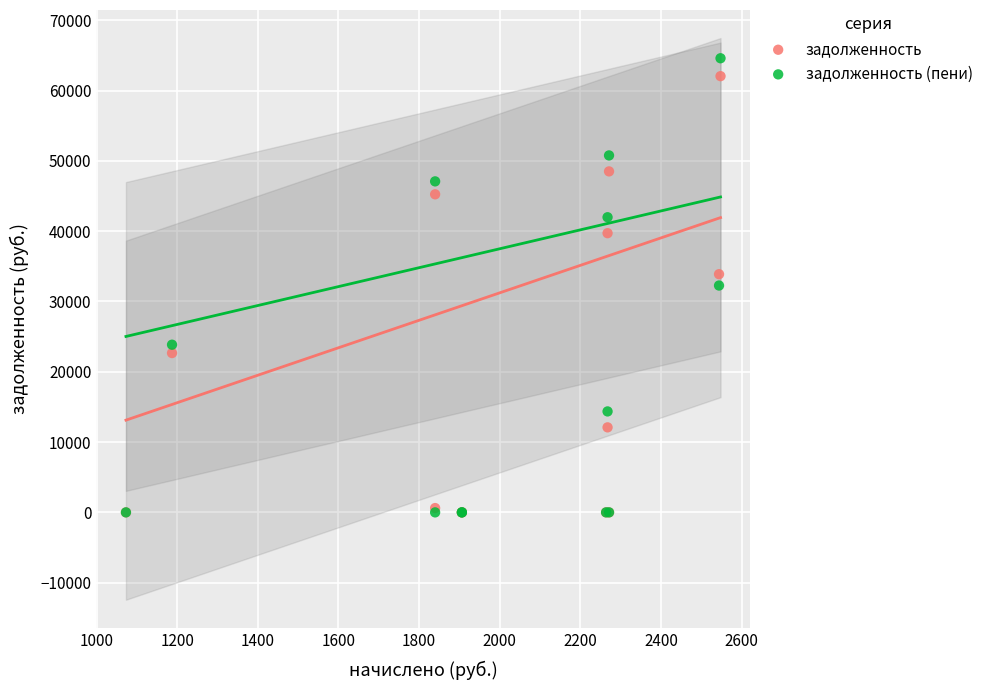

Which series has the widest spread of Y values?

задолженность (пени)